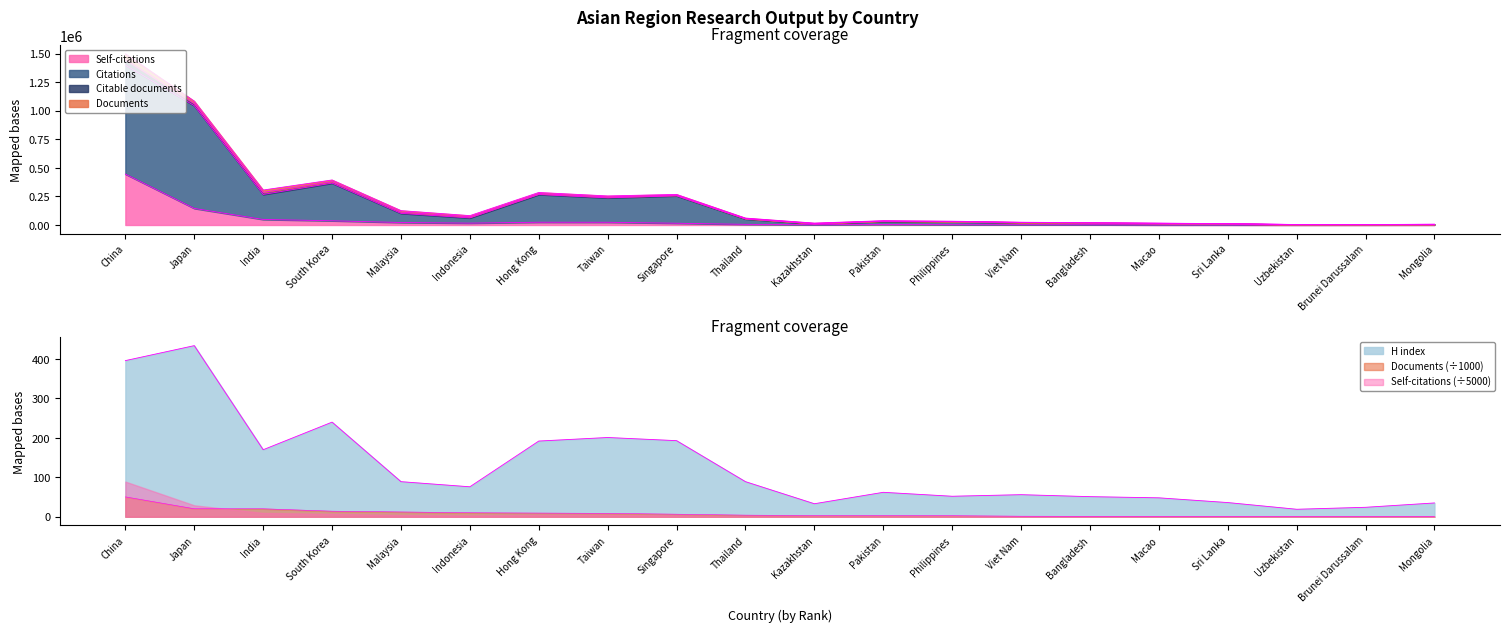

Reading right to left, list all the values displayed in this chart.

Documents: 0.3	0.3	0.4	0.5	0.8	1.1	1.4	2.7	3.0	3.1	4.1	6.5	8.6	9.3	10.2	12.2	14.1	20.2	20.3	50.4
Citations: 5639.0	3599.0	3591.0	10934.0	14330.0	17668.0	21468.0	28205.0	31811.0	10570.0	52653.0	255444.0	237584.0	266765.0	61796.0	101739.0	366381.0	267220.0	1044968.0	1399400.0
Self-citations: 697.0	319.0	251.0	700.0	645.0	2014.0	2322.0	2647.0	4519.0	2232.0	5583.0	15417.0	23849.0	24187.0	16377.0	21757.0	36836.0	48259.0	145035.0	445669.0
H index: 35.0	24.0	19.0	36.0	48.0	51.0	56.0	52.0	62.0	33.0	89.0	193.0	201.0	192.0	76.0	89.0	240.0	170.0	434.0	396.0